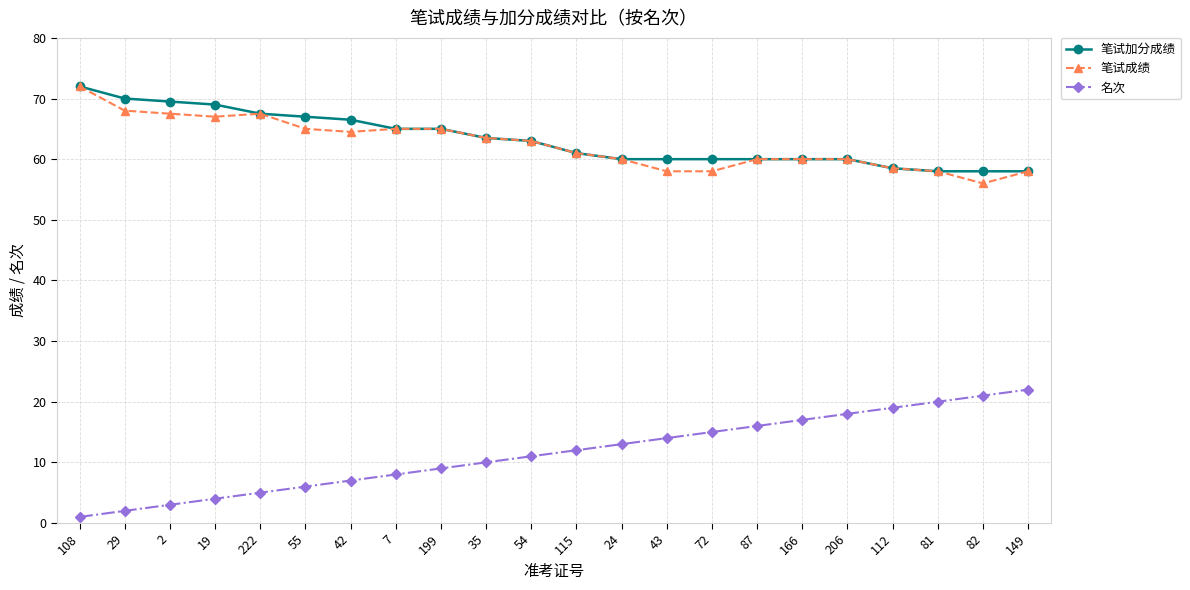

Reading right to left, what are all the values shown in this chart?

笔试加分成绩: 58.0	58.0	58.0	58.5	60.0	60.0	60.0	60.0	60.0	60.0	61.0	63.0	63.5	65.0	65.0	66.5	67.0	67.5	69.0	69.5	70.0	72.0
笔试成绩: 58.0	56.0	58.0	58.5	60.0	60.0	60.0	58.0	58.0	60.0	61.0	63.0	63.5	65.0	65.0	64.5	65.0	67.5	67.0	67.5	68.0	72.0
名次: 22.0	21.0	20.0	19.0	18.0	17.0	16.0	15.0	14.0	13.0	12.0	11.0	10.0	9.0	8.0	7.0	6.0	5.0	4.0	3.0	2.0	1.0